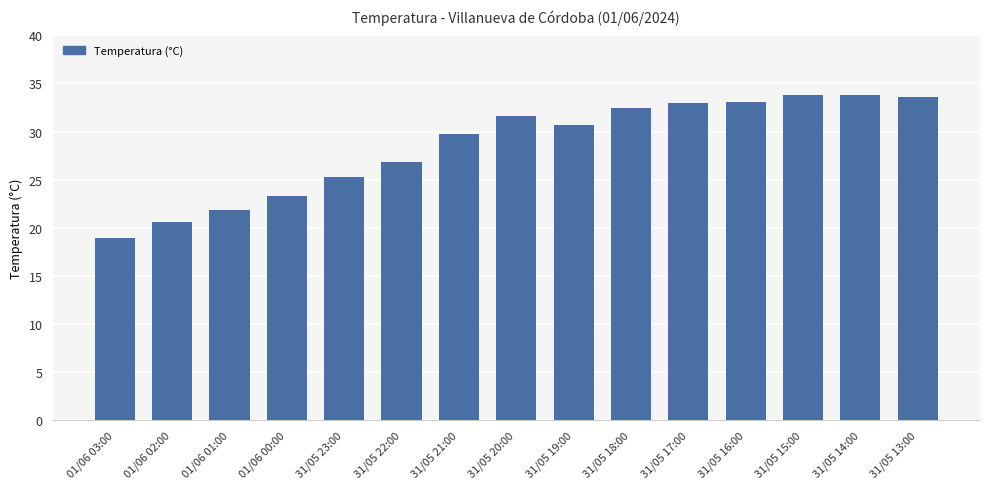

What is the label of the 9th bar from the right?

31/05 21:00